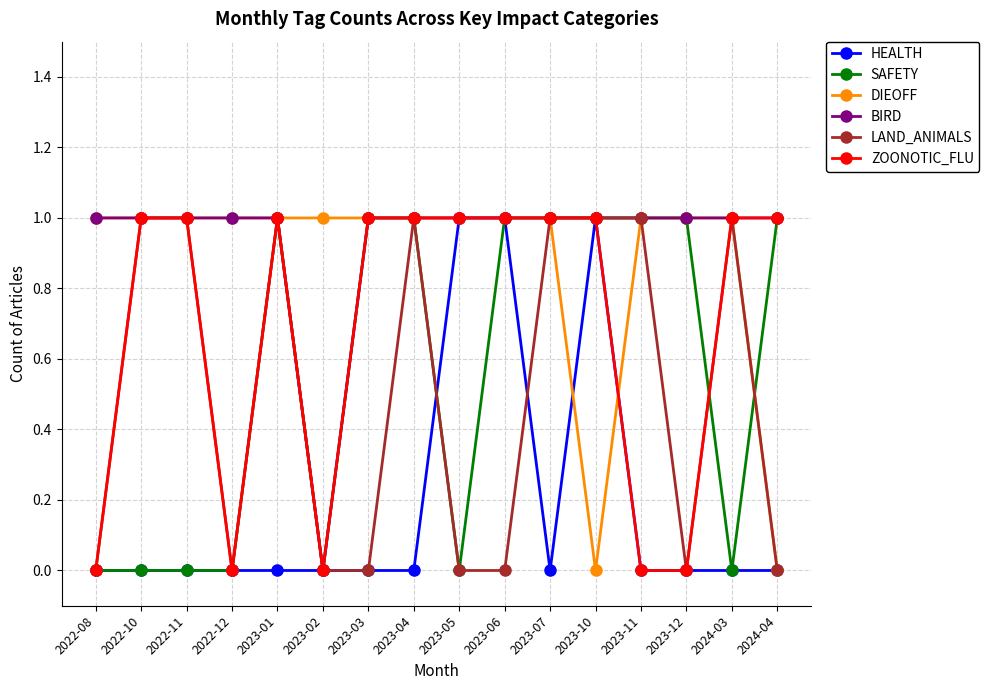

How many categories are shown in the chart?

16